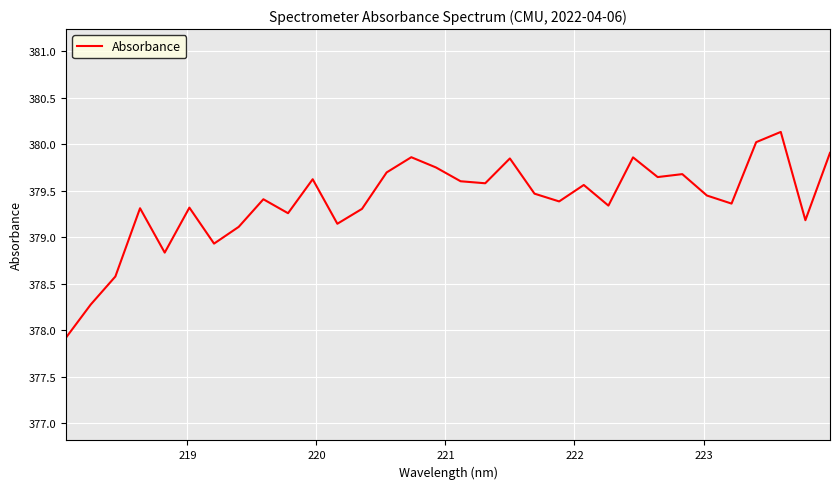

What is the minimum value shown in the chart?

377.9